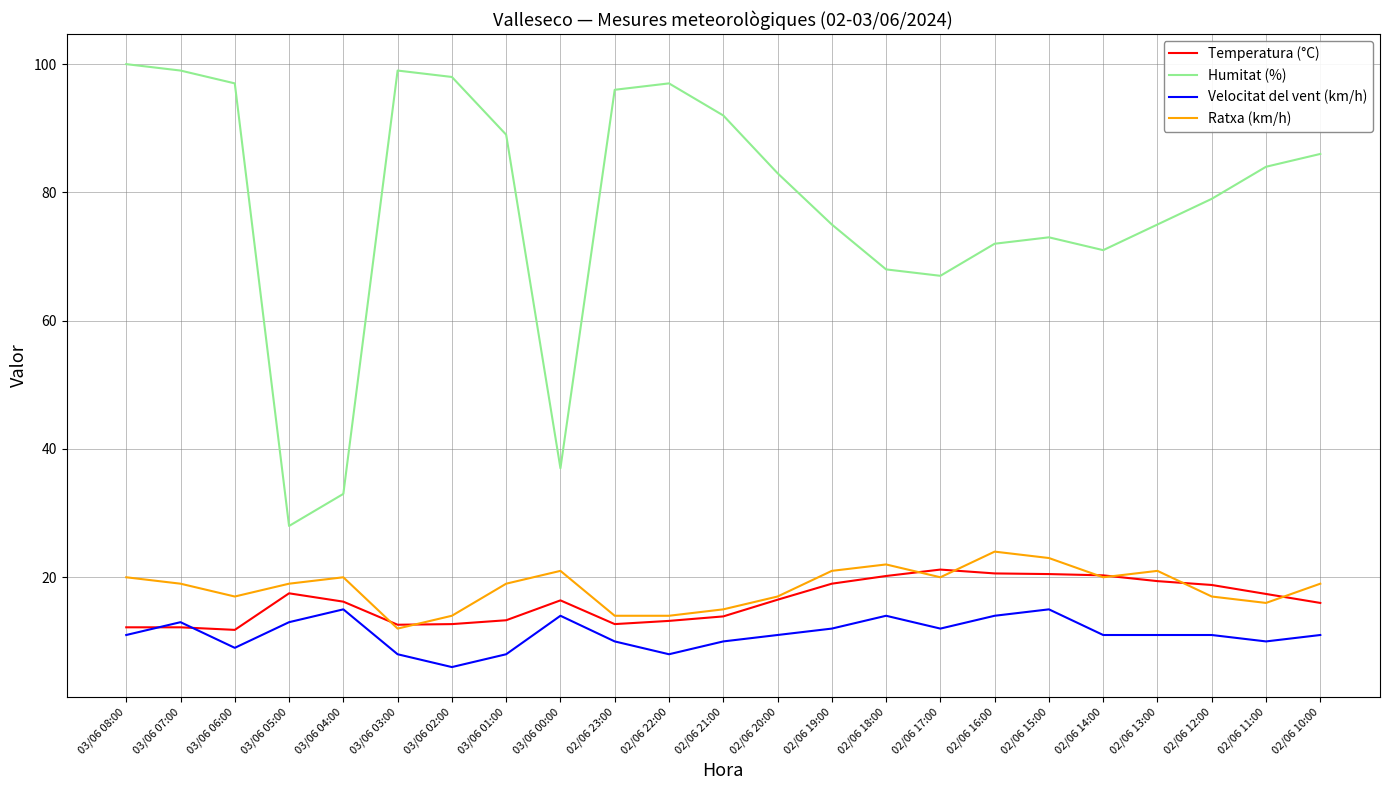

True or false: Velocitat del vent (km/h) and Humitat (%) intersect in this chart.

False